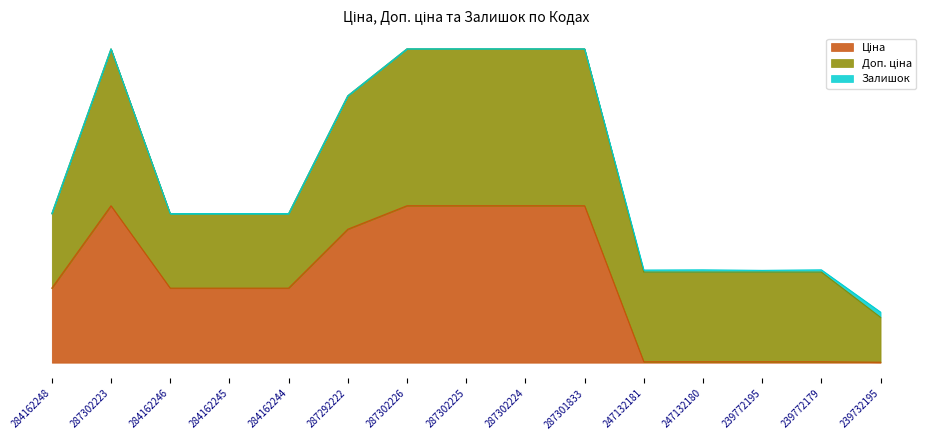

True or false: Залишок and Доп. ціна cross at least once.

False